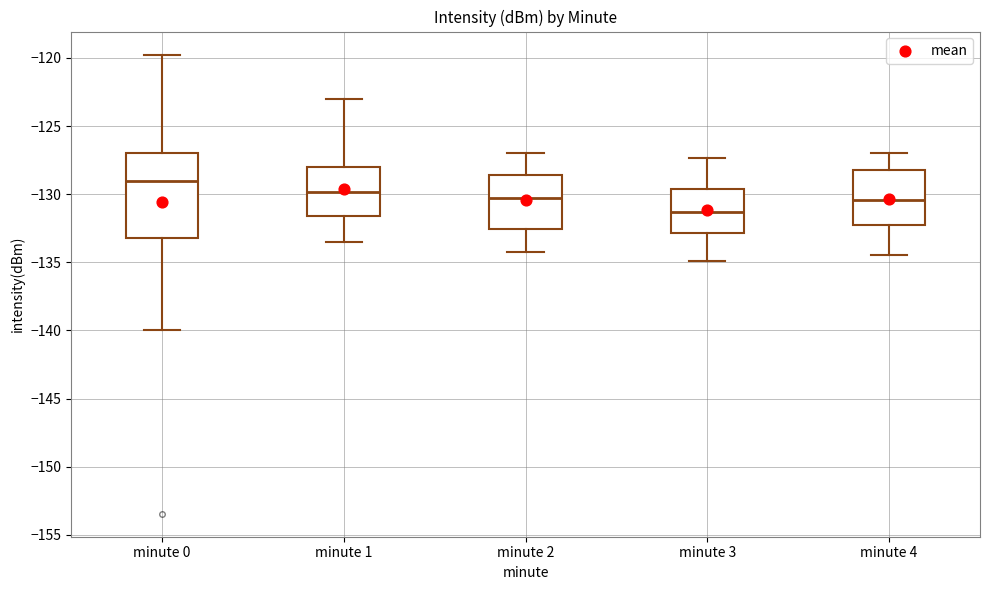

Which box has the lowest median line?

minute 3